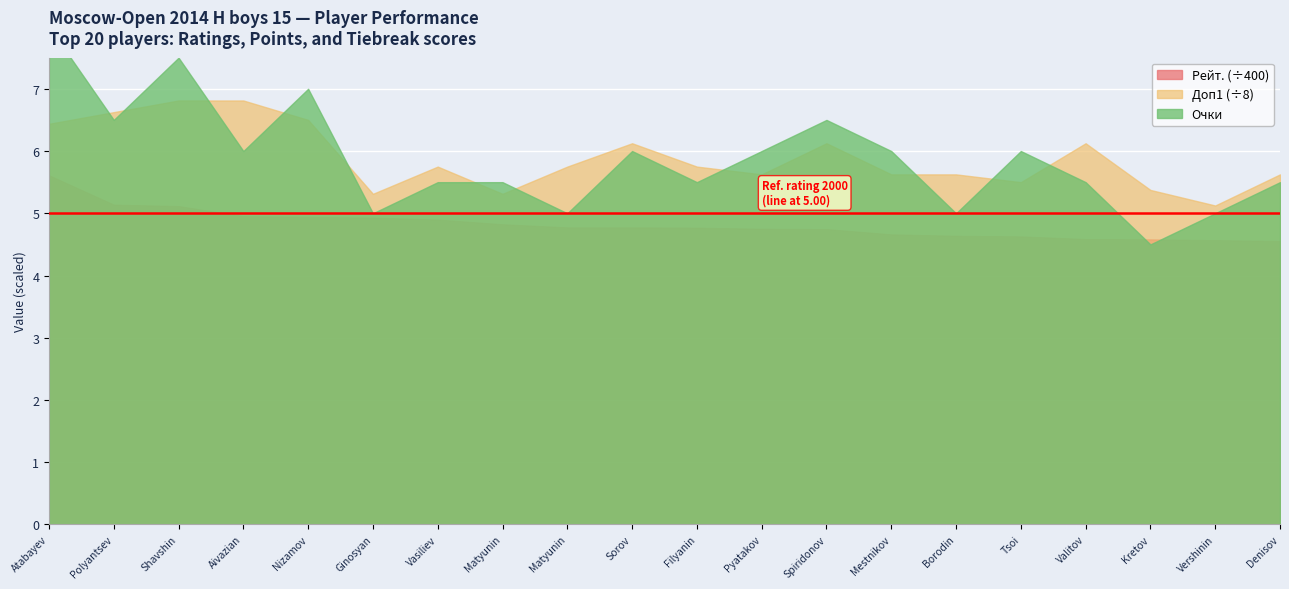

What is the difference between the Рейт. values at Vasiliev Arkadii and Ginosyan Razmik?

13.0